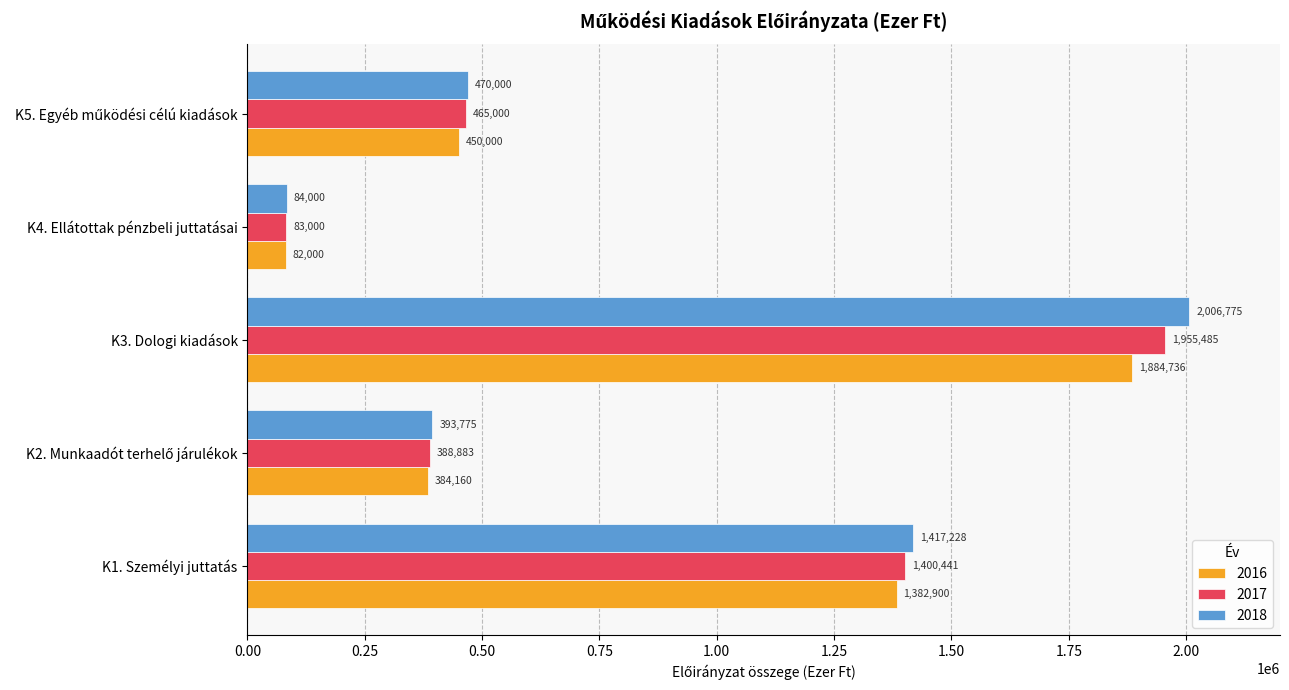

At which category is the sum across all series the highest?

K3. Dologi kiadások